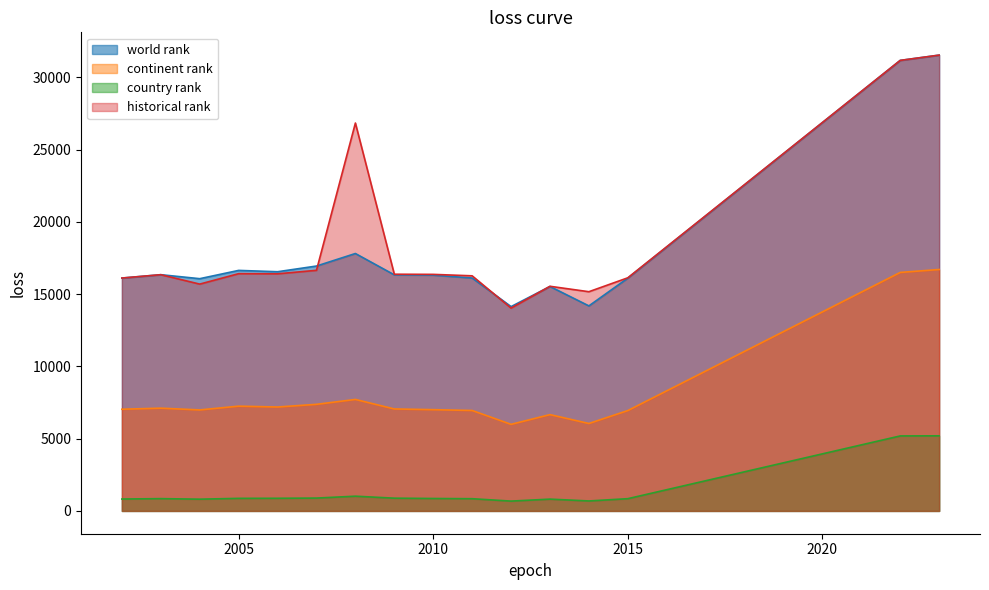

Count the number of categories in the chart.

16